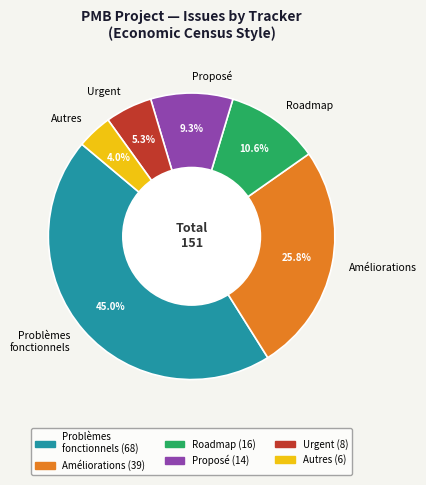

Between Améliorations and Problèmes fonctionnels, which is larger?

Problèmes fonctionnels